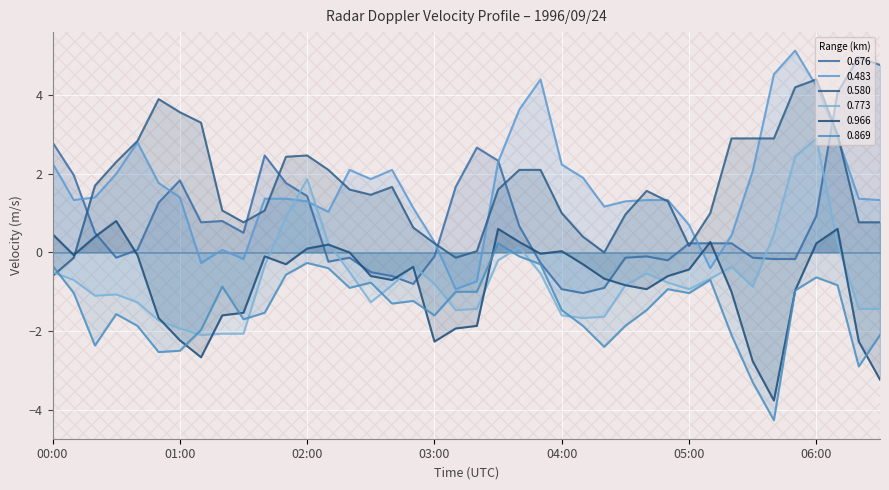

True or false: 0.966 and 0.580 cross at least once.

True